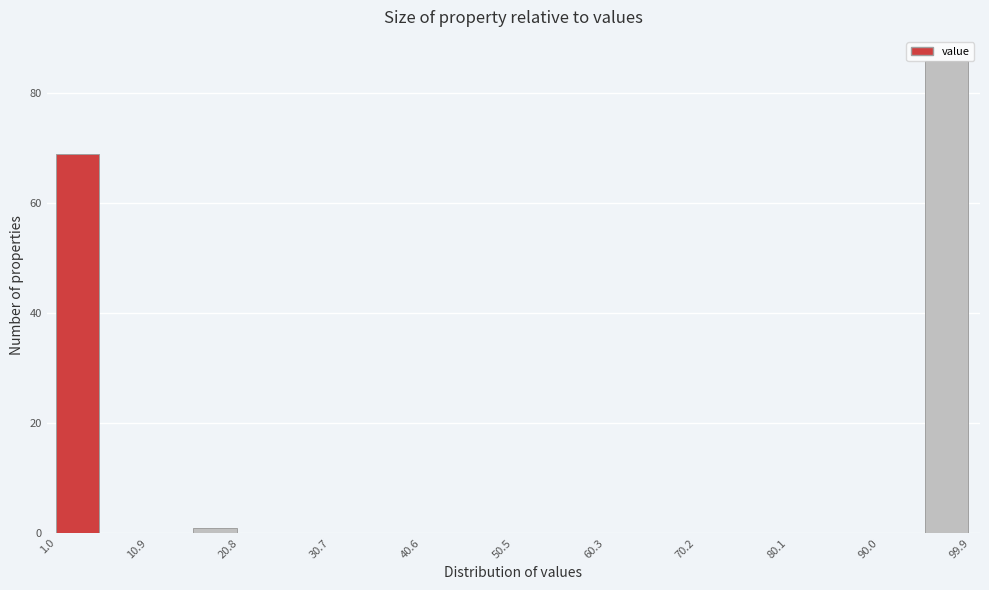

Reading left to right, transcribe this chart: for each bar, give the range it covers on the x-axis and its height. Neither the bar edges nor the heights are printed on the chart, so give them approximately, as read against the axes.

1 to 6: 70
6 to 11: 0
11 to 16: 0
16 to 21: under 2
21 to 26: 0
26 to 31: 0
31 to 36: 0
36 to 41: 0
41 to 46: 0
46 to 50: 0
50 to 55: 0
55 to 60: 0
60 to 65: 0
65 to 70: 0
70 to 75: 0
75 to 80: 0
80 to 85: 0
85 to 90: 0
90 to 95: 0
95 to 100: 86